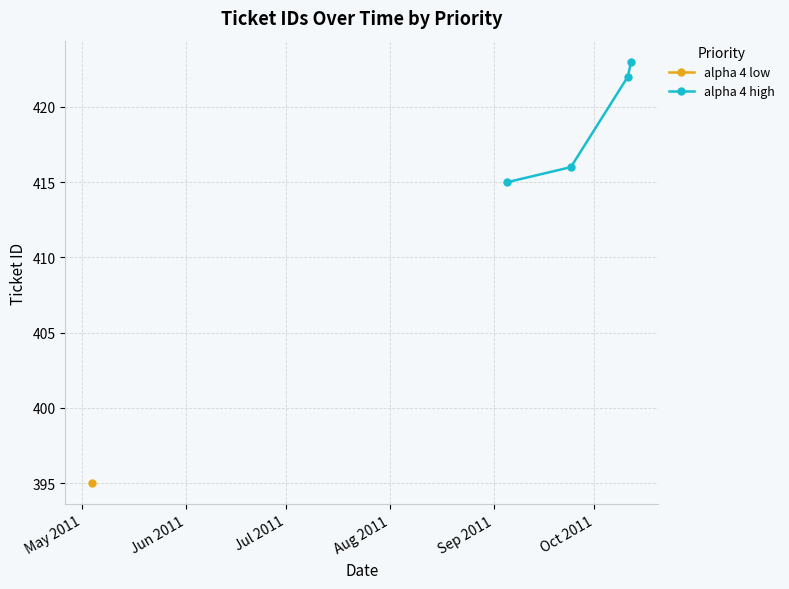

What is the greatest value displayed?

423